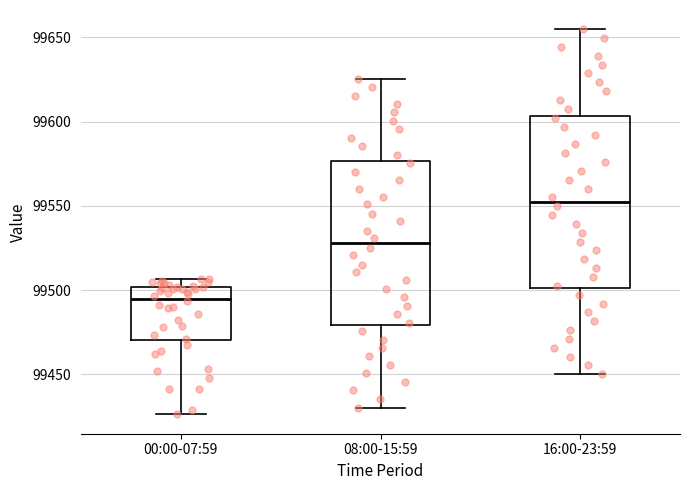

Reading left to right, transcribe this box plot: for each box, give where its median line is, the range the box spans, and where its two whiskers end, as read against the y-axis. The values are not printed on the chart, so give them approximately, as read against the axis.

00:00-07:59: median 99495, box 99470 to 99500, whiskers 99425 to 99505
08:00-15:59: median 99530, box 99480 to 99575, whiskers 99430 to 99625
16:00-23:59: median 99550, box 99500 to 99605, whiskers 99450 to 99655